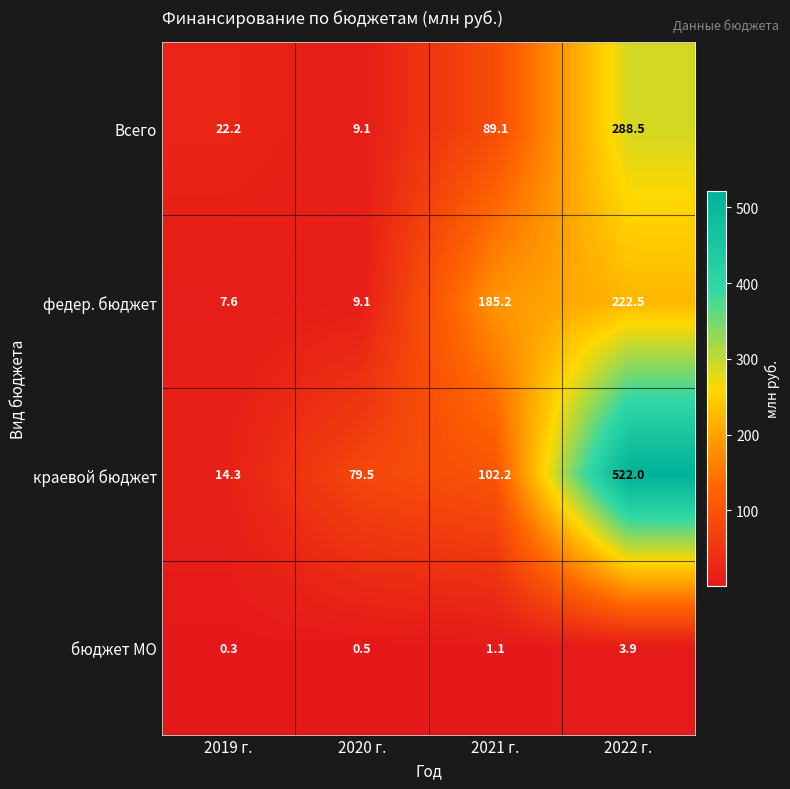

The value of Всего at 2022 г. is 380.3. True or false?

False